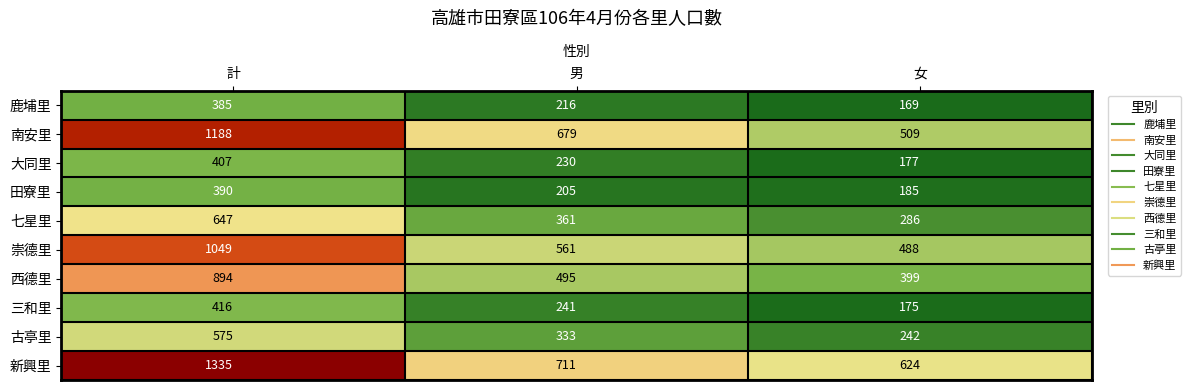

The value of 田寮里 at 女 is 185. True or false?

True